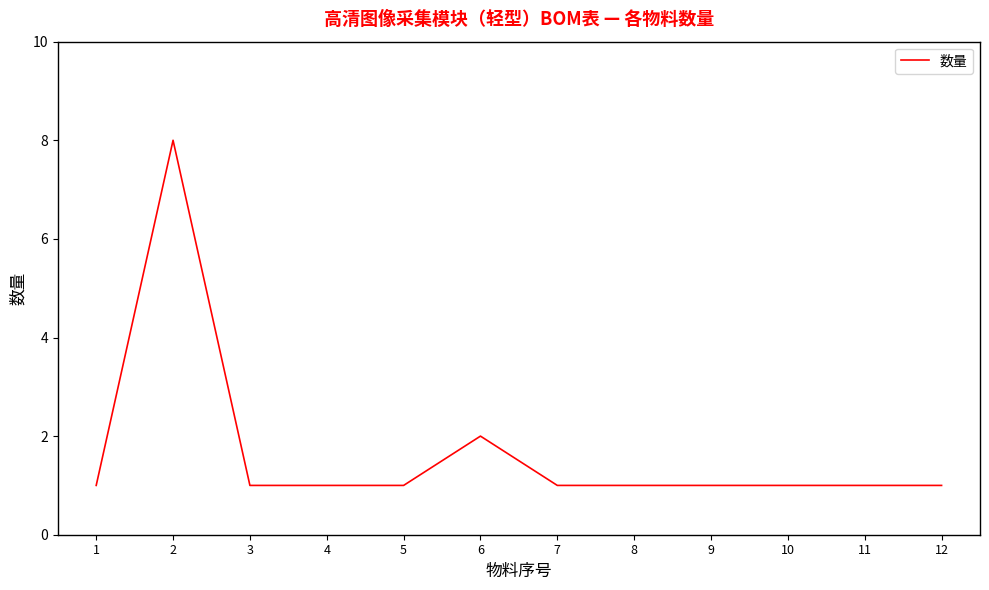

Is it true that the value at 8 is 0?

False